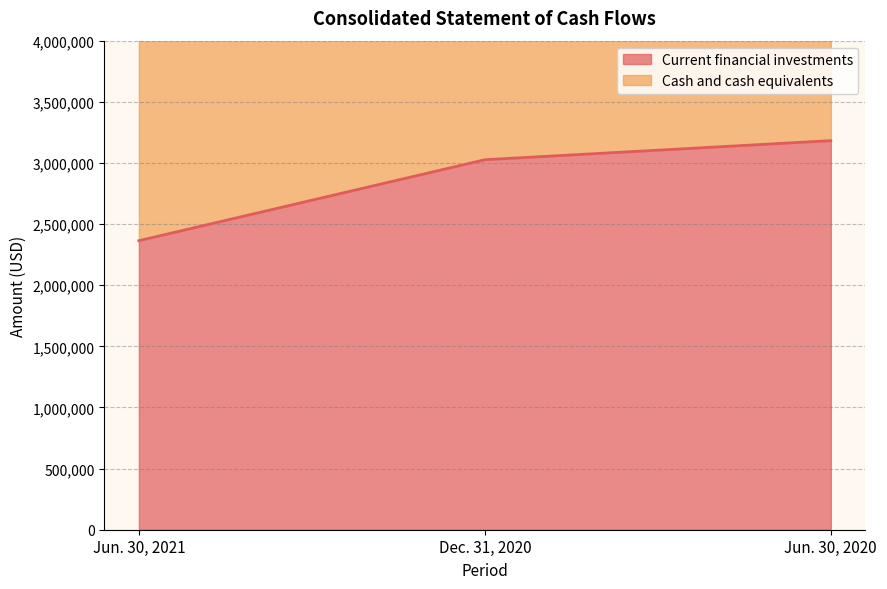

What is the label of the 1st point from the left?

Jun. 30, 2021